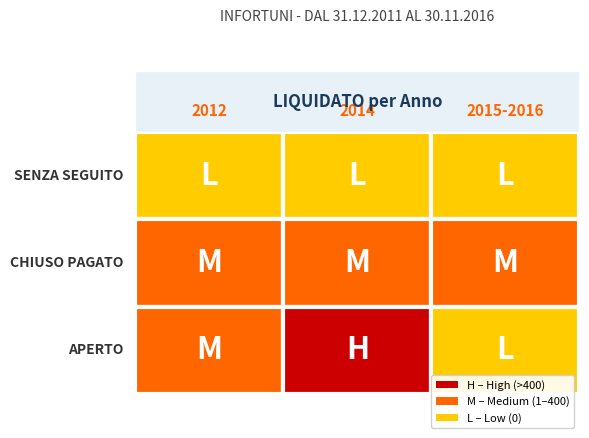

Reading left to right, extract all data points from this chart.

SENZA SEGUITO: 0	0	0
CHIUSO PAGATO: 100	200	382
APERTO: 332	1500	0